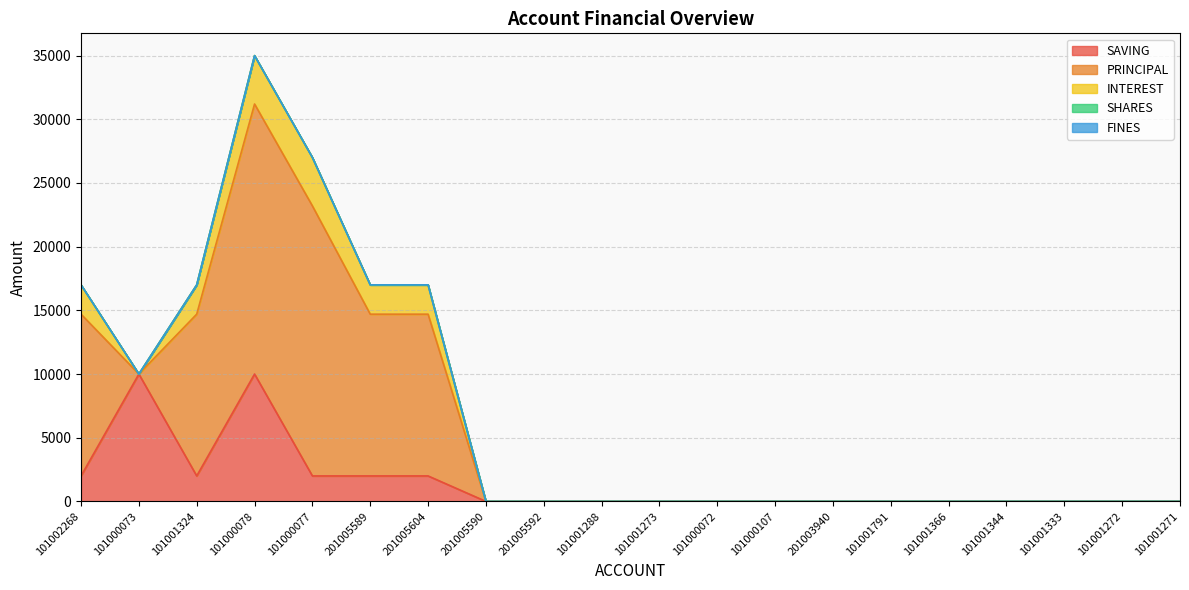

What is the value of the SAVING point at the 3rd from the left?

2000